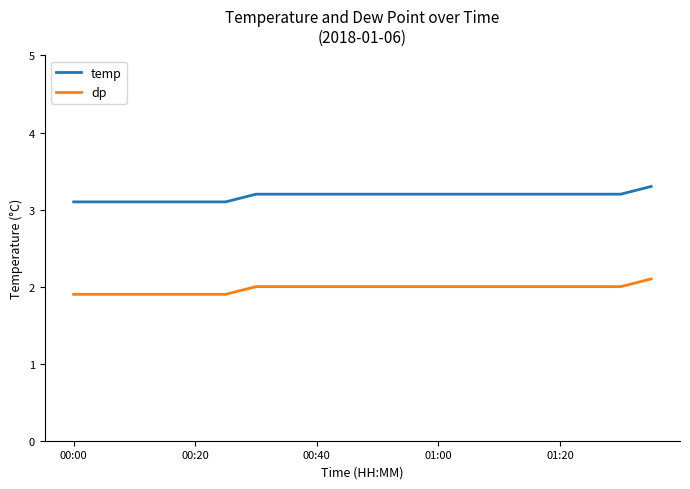

True or false: temp and dp cross at least once.

False